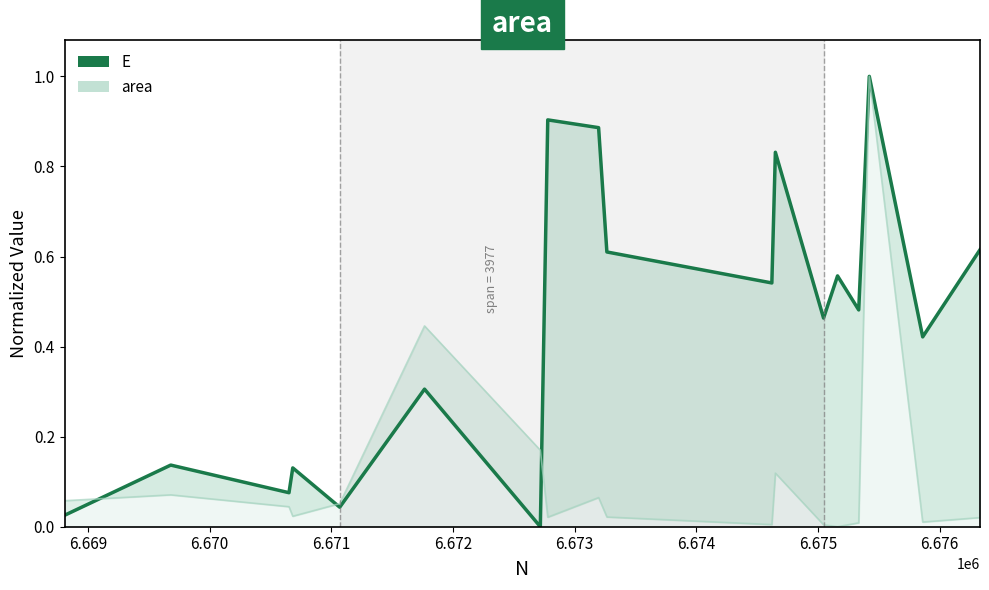

What is the difference between the second highest and second lowest values?

0.9